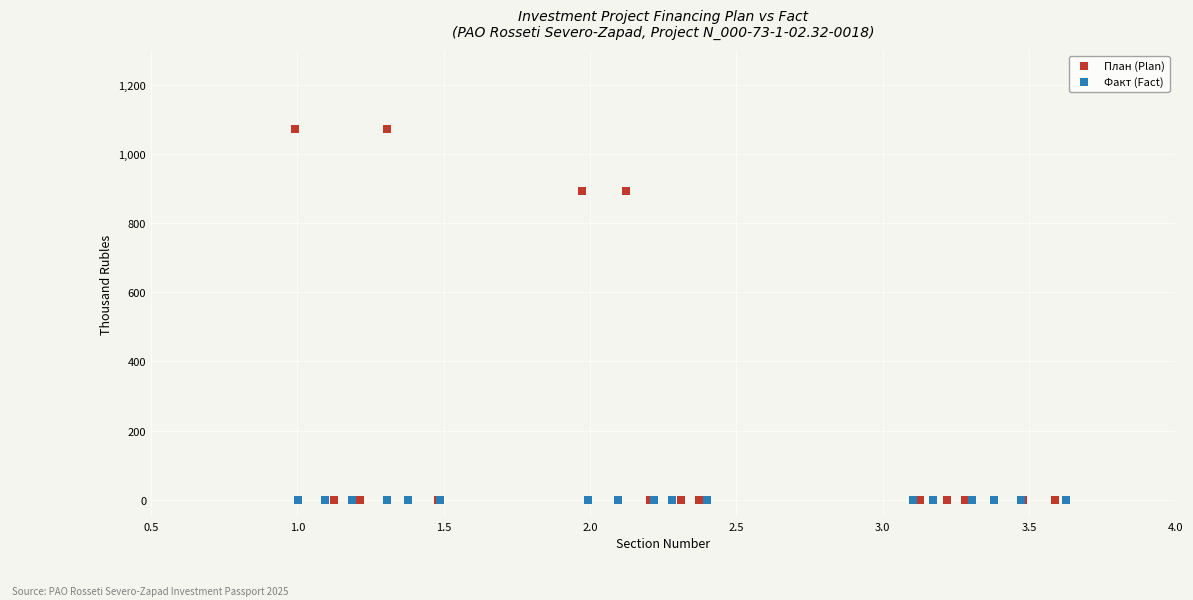

What are all the series names shown in the legend?

План (Plan), Факт (Fact)